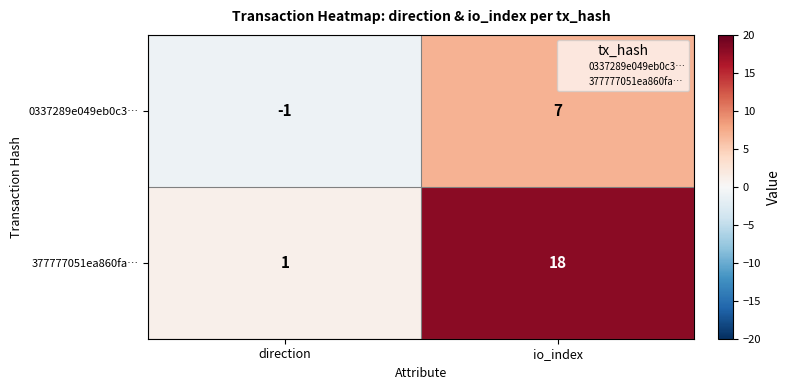

Where is 0337289e049eb0c3… nearest to the value 3?

direction